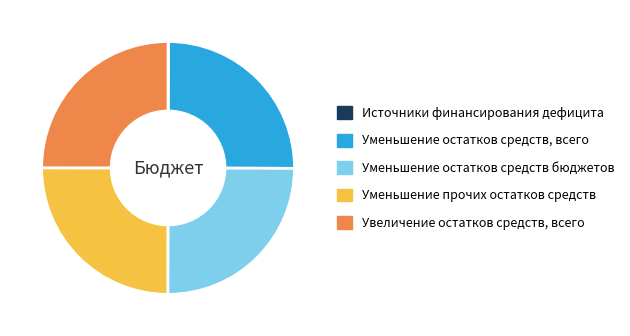

Does any single category account for the majority?

No